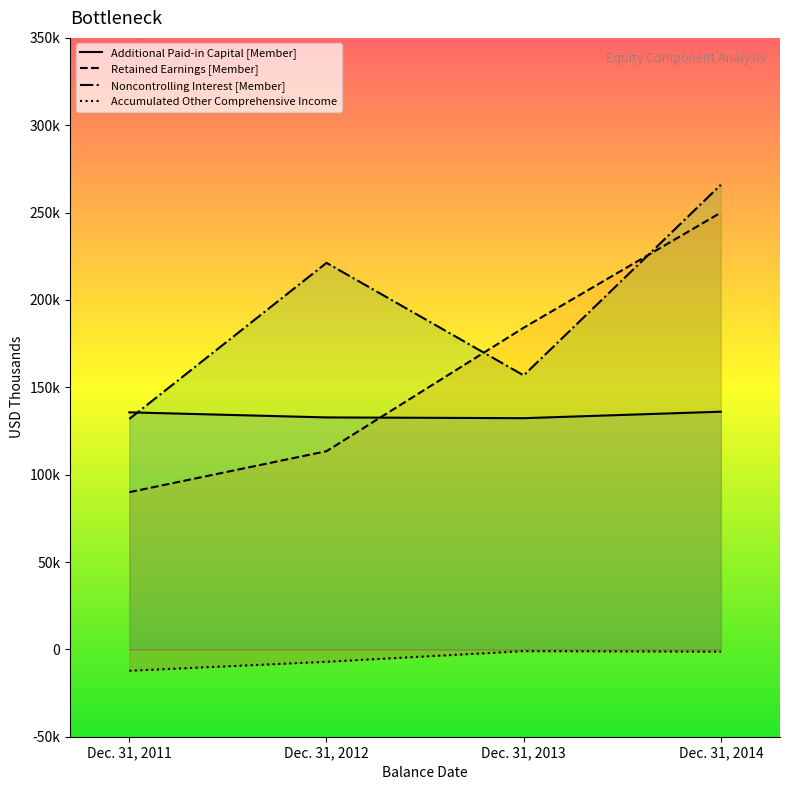

At which label is Additional Paid-in Capital [Member] closest to 134181?

Dec. 31, 2012